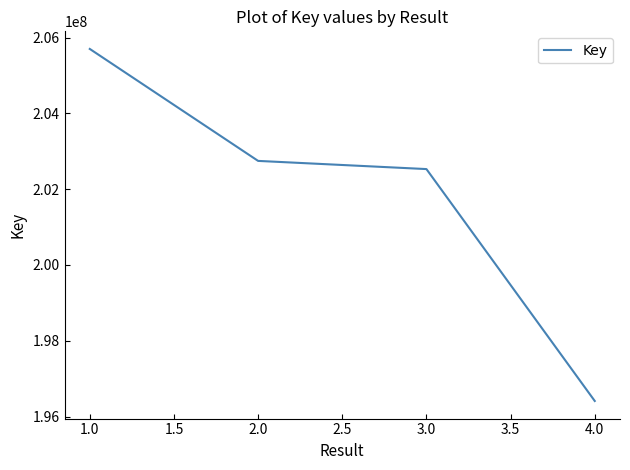

Approximately how many times larger is the value at 2.0 compared to 1.0?

1.0